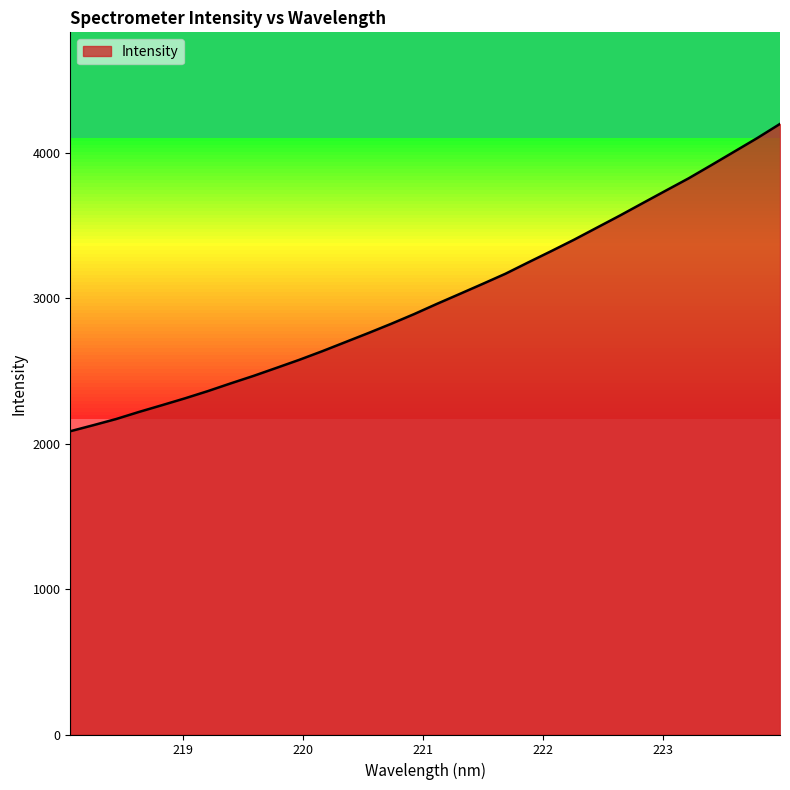

What is the difference between the maximum and minimum values?

2114.5